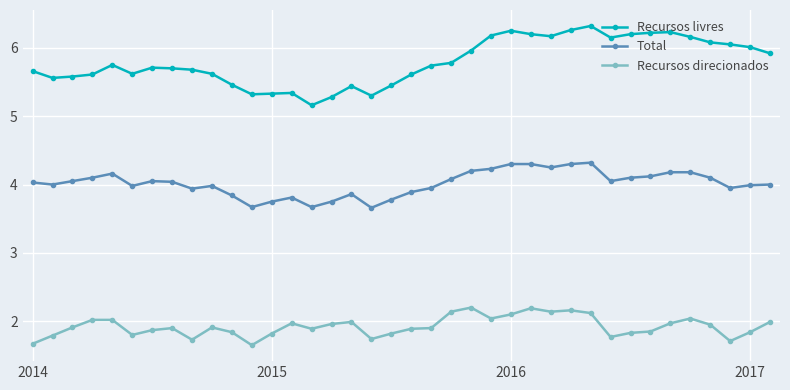

Which series has the largest total across all categories?

Recursos livres